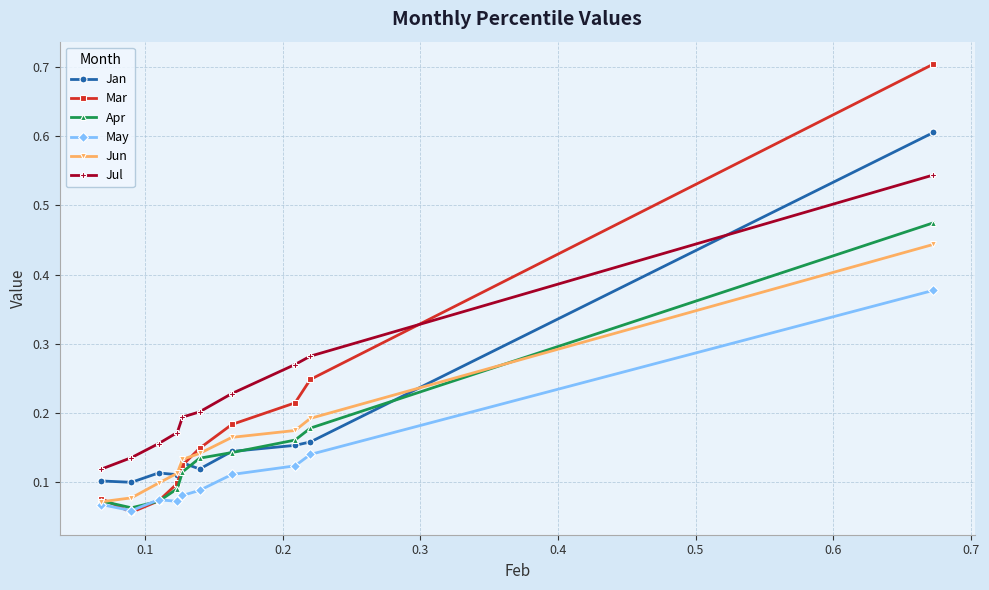

List the series in order of their peak value, highest first.

Mar, Jan, Jul, Apr, Jun, May